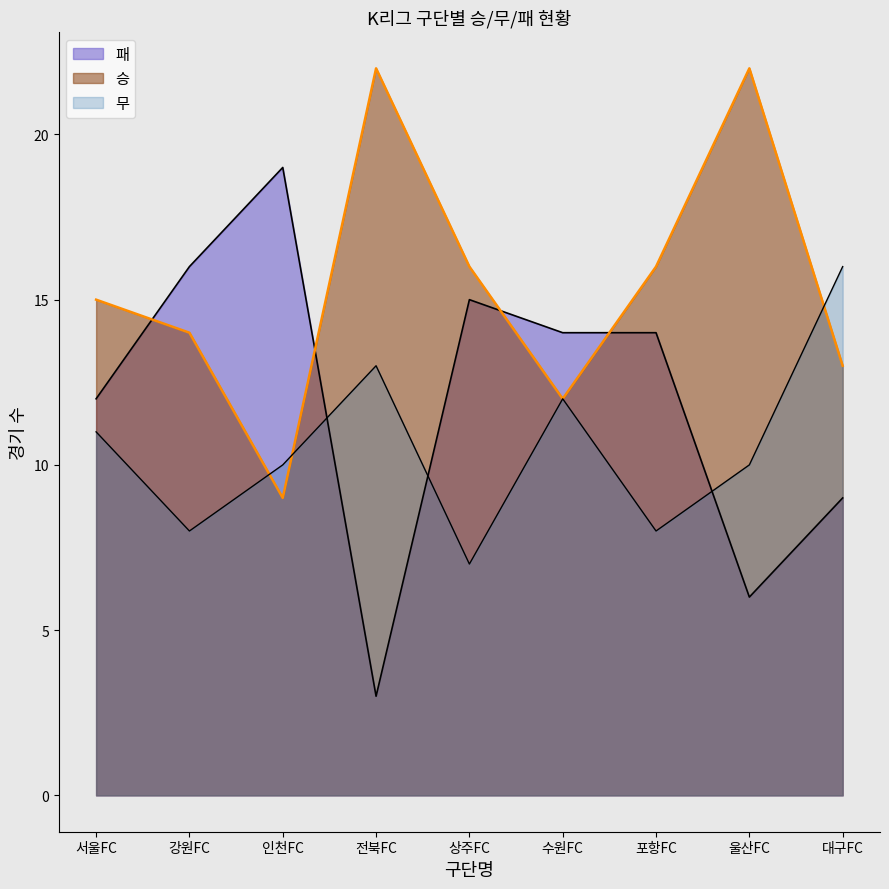

Rank the series at 포항FC from lowest to highest value.

무, 패_line, 승